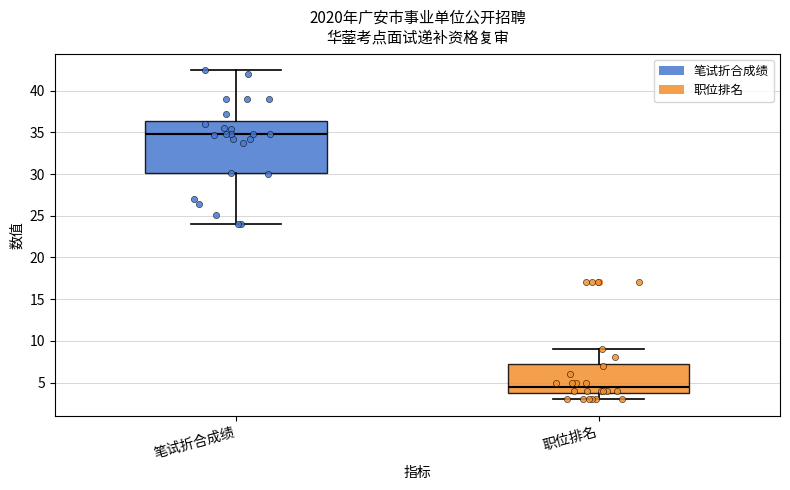

Where is the lower edge of the box for 职位排名 on the y-axis? The values are not printed on the chart, so give them approximately, as read against the axis.

4.0